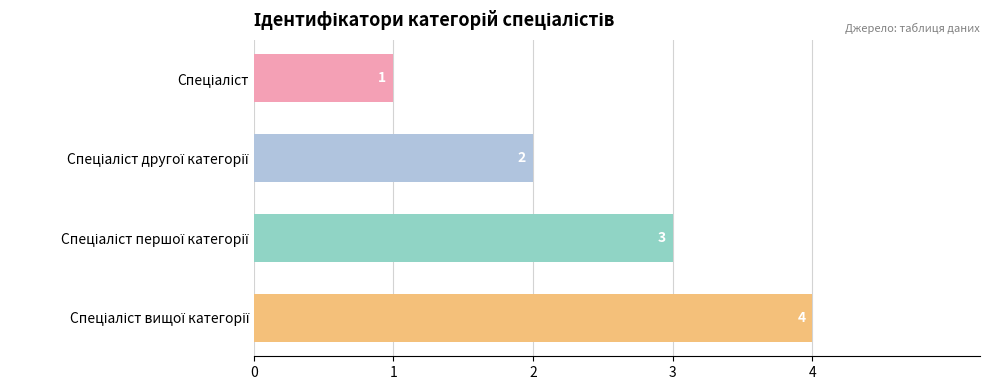

What is the maximum value shown in the chart?

4